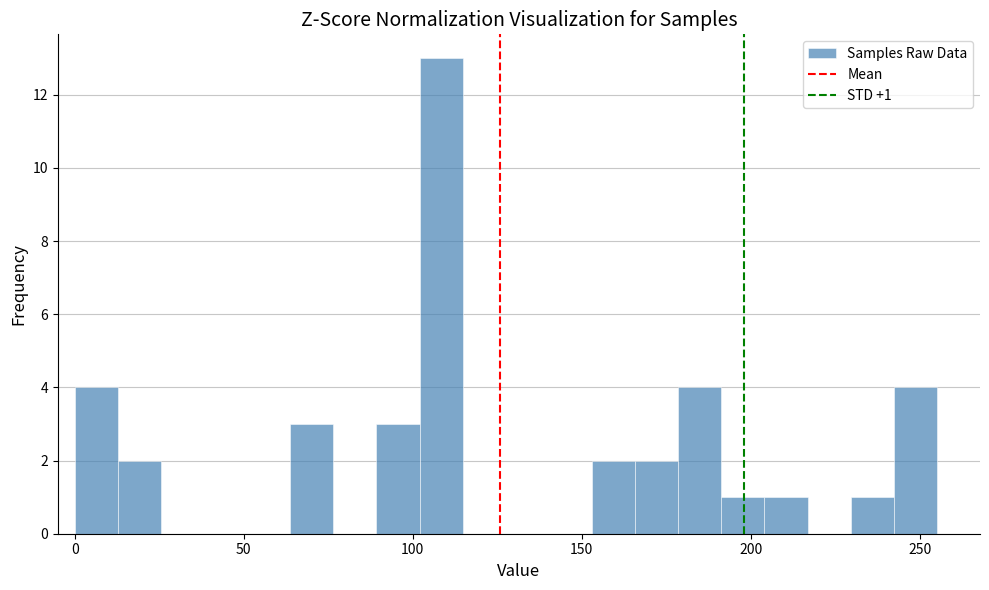

Read against the x-axis, roughly where is the centre of the tallest bar?

110